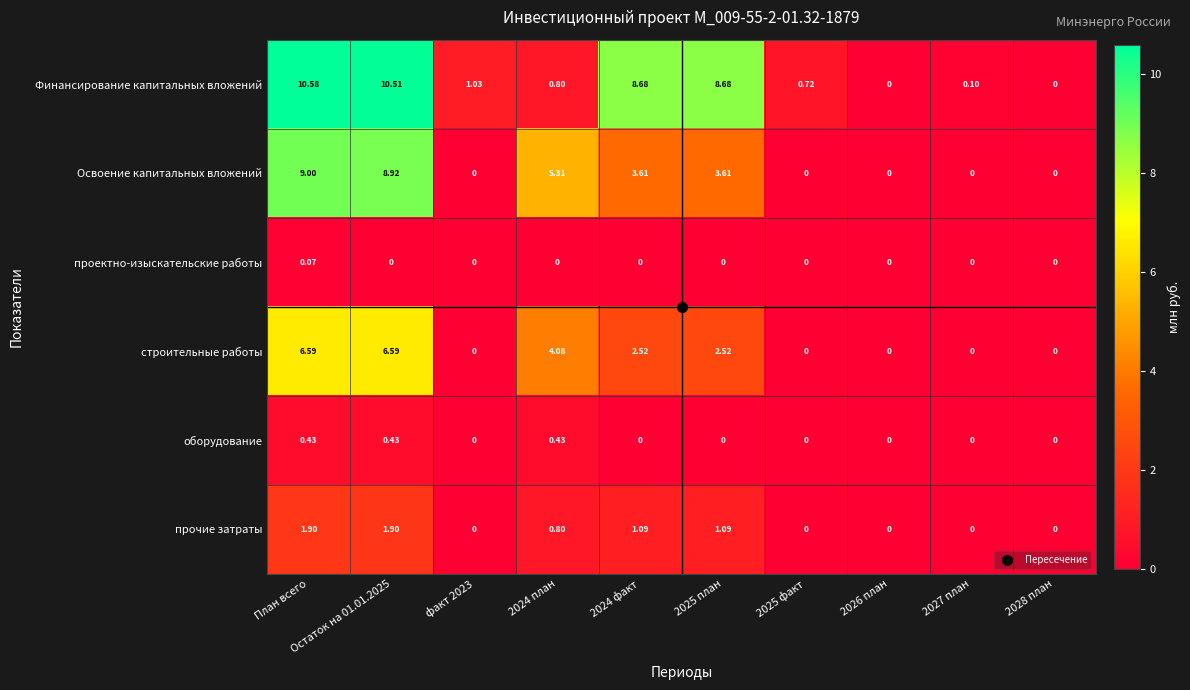

Between 2024 план and 2024 факт, which series saw the biggest shift?

Финансирование капитальных вложений